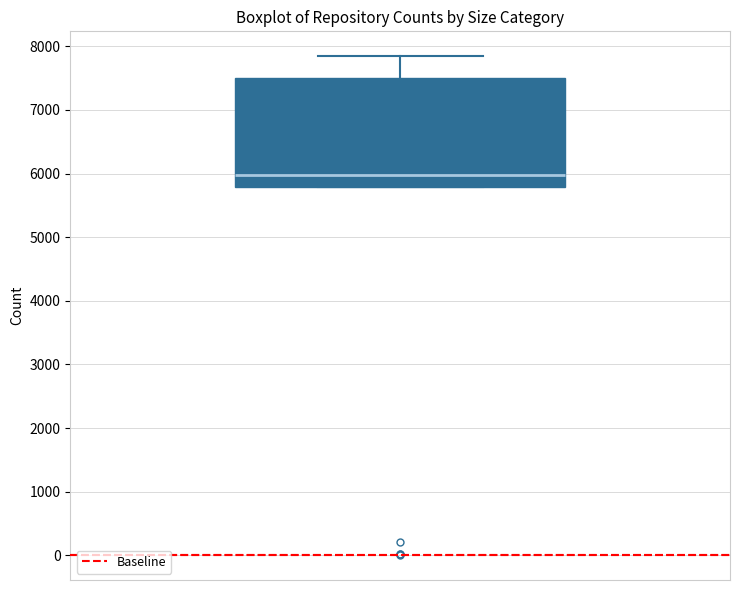

Where is the lower edge of the box on the y-axis? The values are not printed on the chart, so give them approximately, as read against the axis.

5800